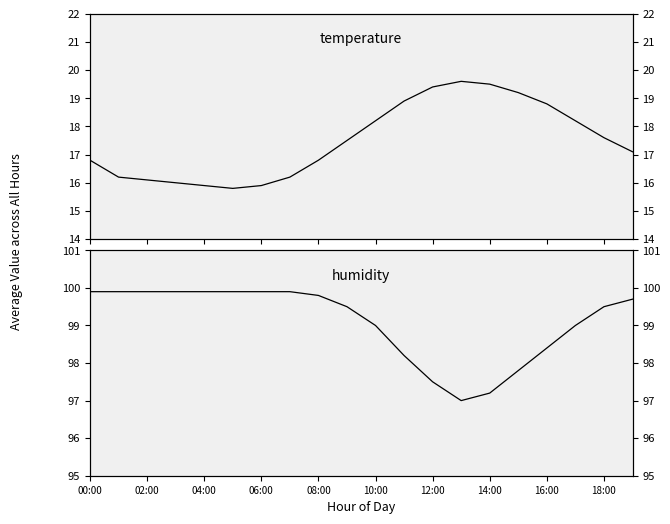

At which label is humidity closest to 98?

11